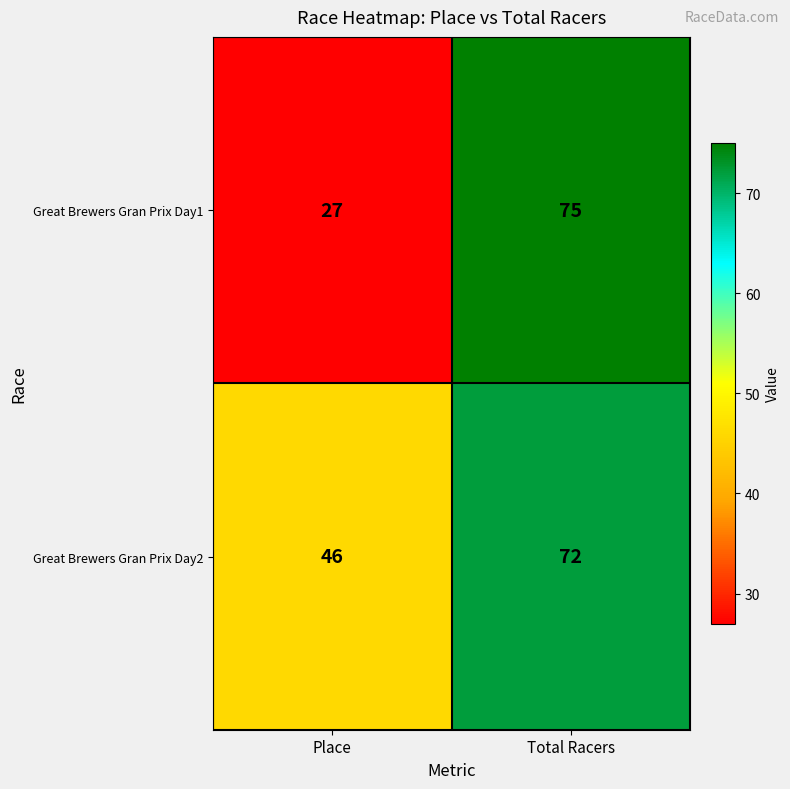

True or false: Great Brewers Gran Prix Day2 has a value of 79 at Place.

False